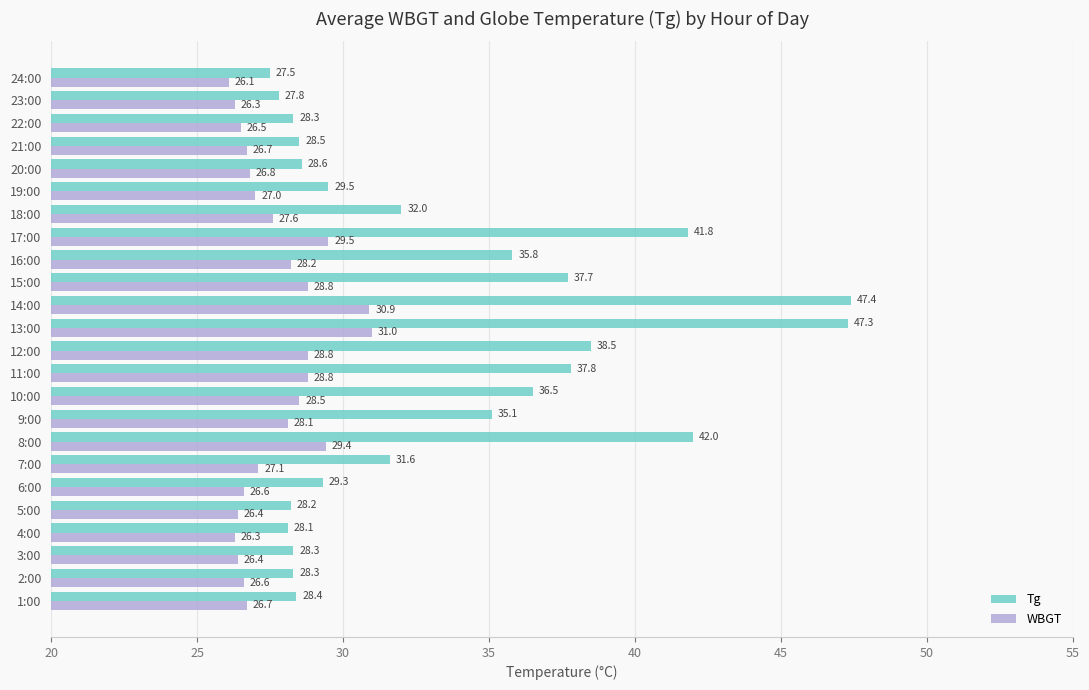

What is the average value of the WBGT series?

27.7